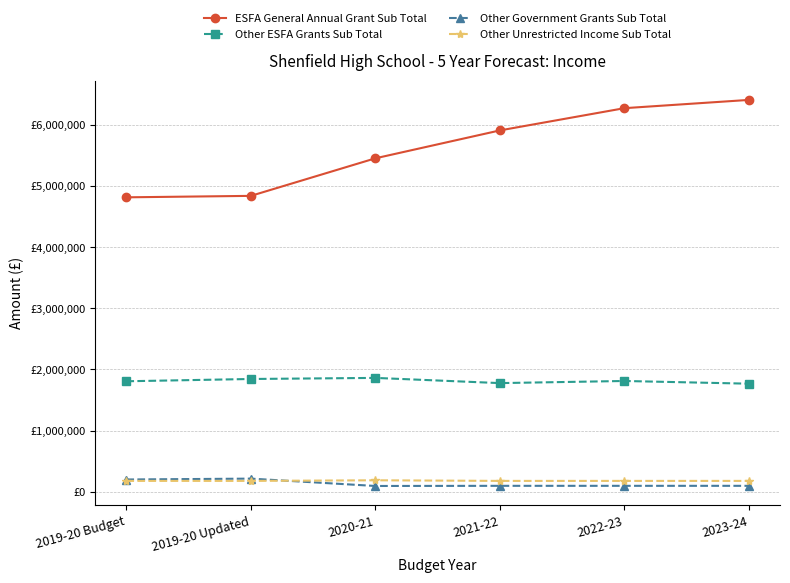

Which has a higher value, 2022-23 or 2021-22?

2022-23